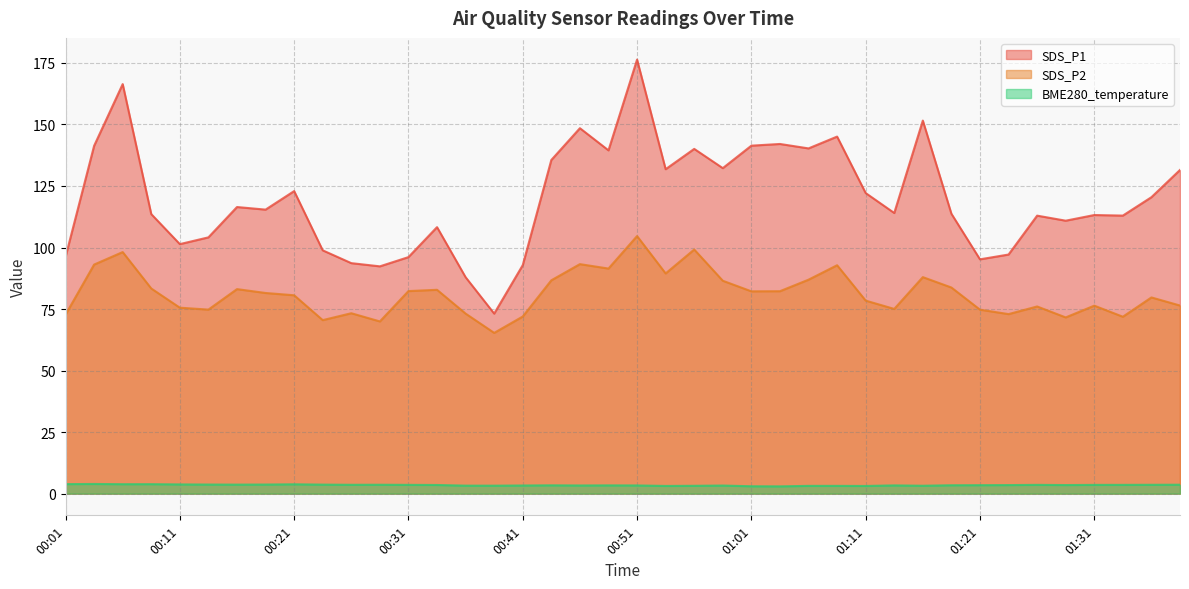

What is the maximum value for SDS_P2?

104.7